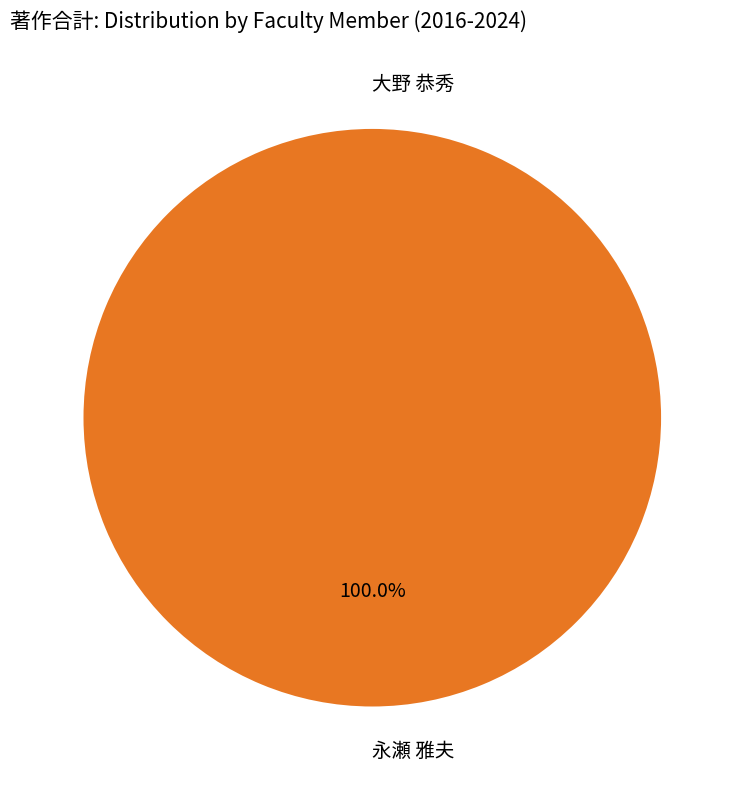

What is the change in value from 大野 恭秀 to 永瀬 雅夫?

+1